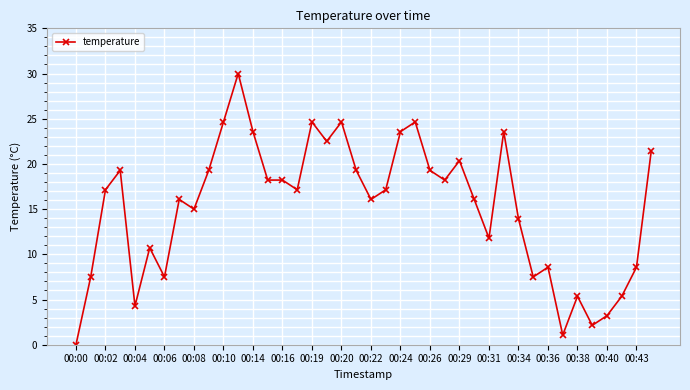

What is the value of the 24th point from the left?

24.6